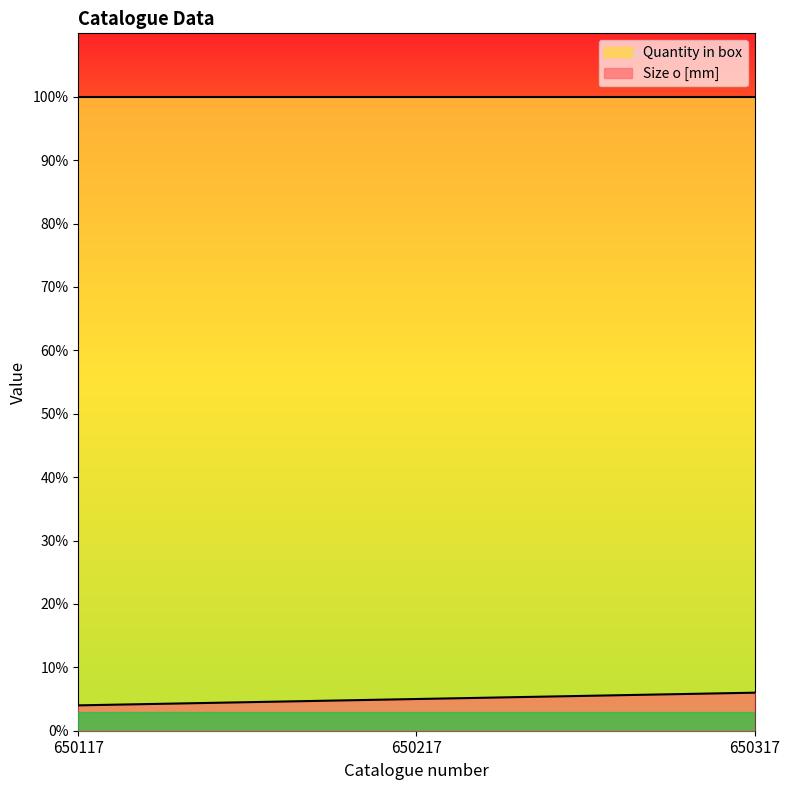

Between 650317 and 650117, which is larger?

650317